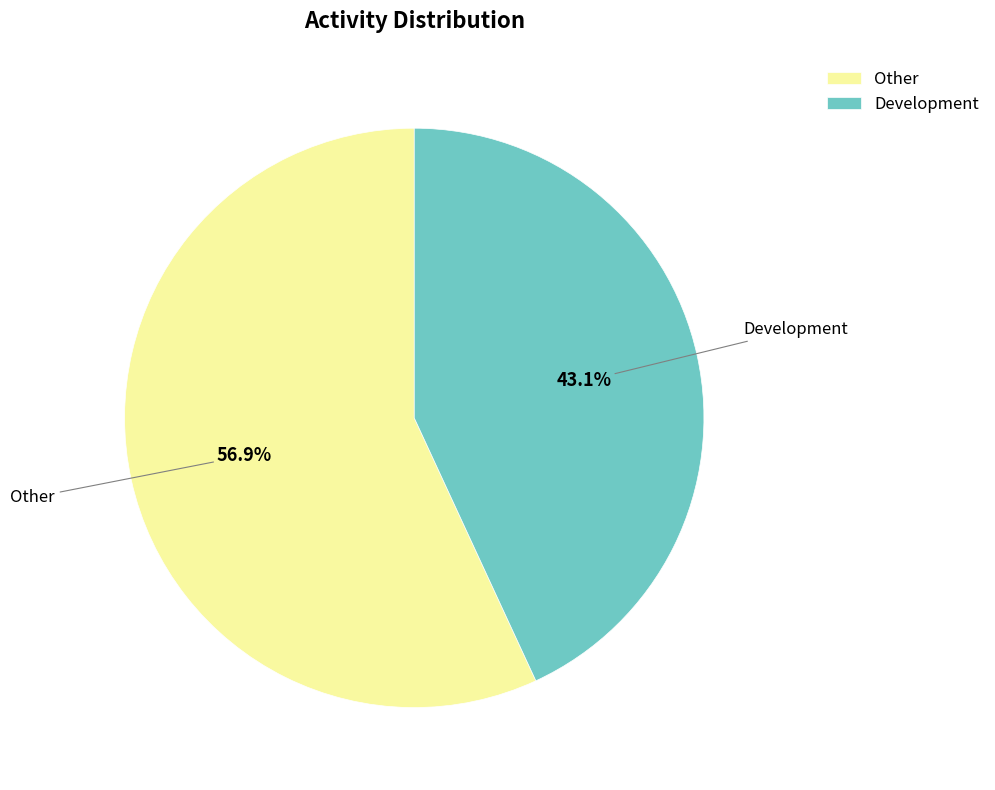

Is there a majority slice in this chart?

Yes